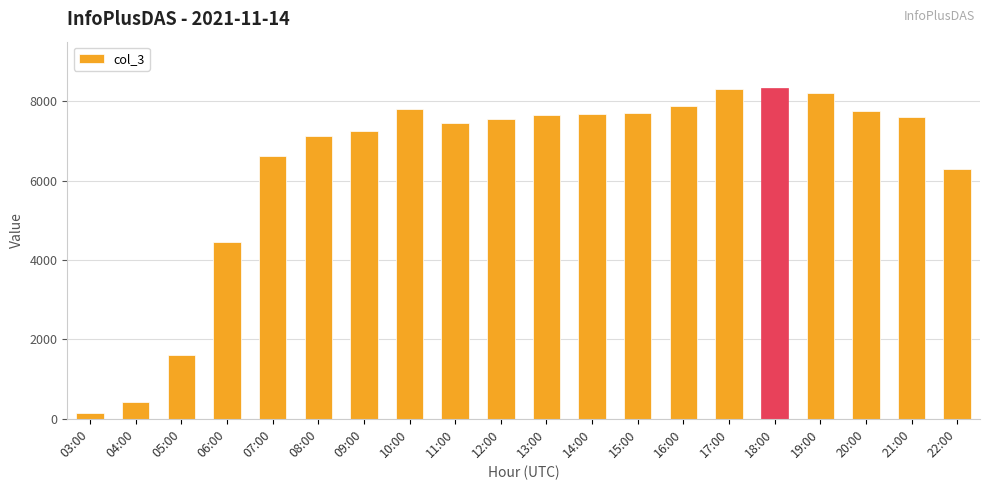

True or false: the data shows 1491 at 06:00.

False